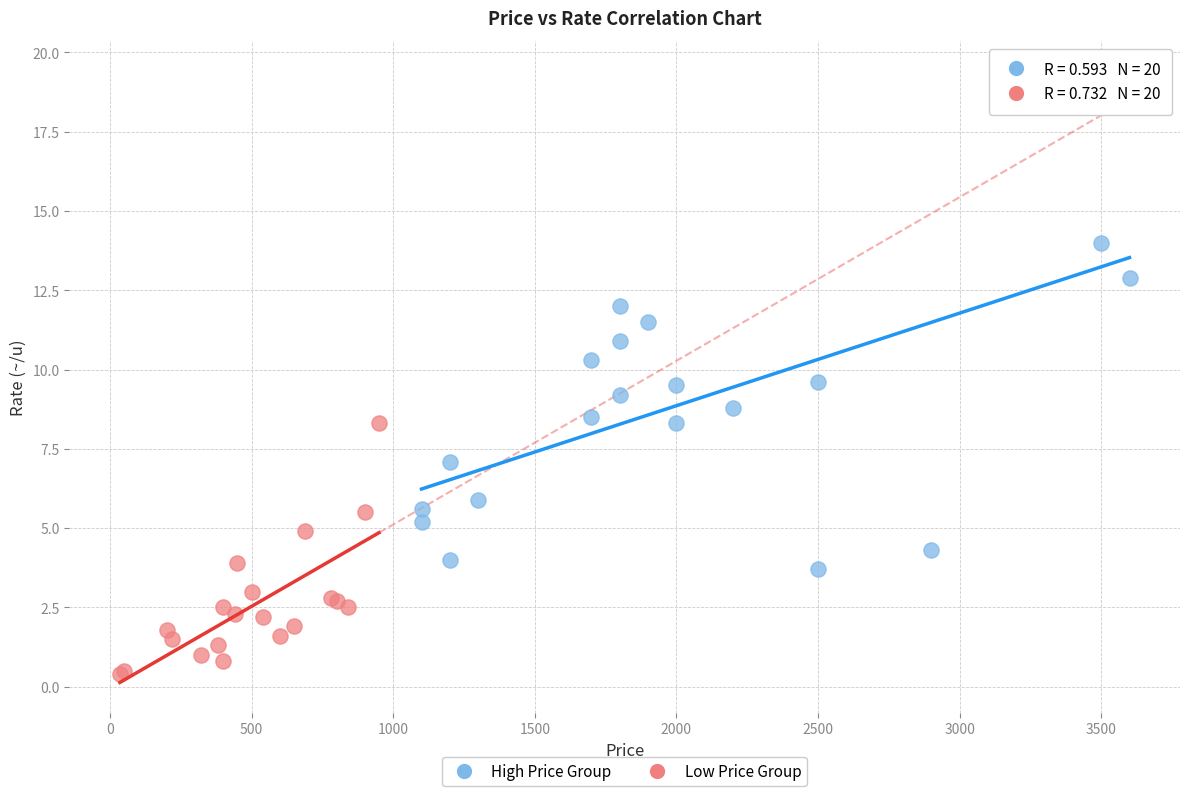

Which series contains the highest Y value?

High Price Group